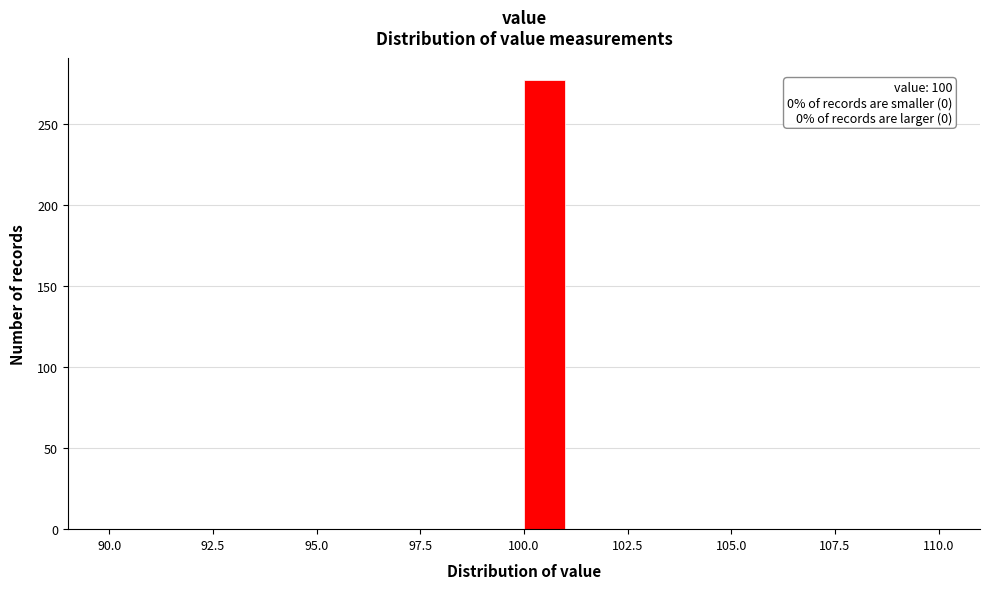

Around what value on the x-axis is the tallest bar? Give the approximate position of its centre, as read against the axis.

100.5